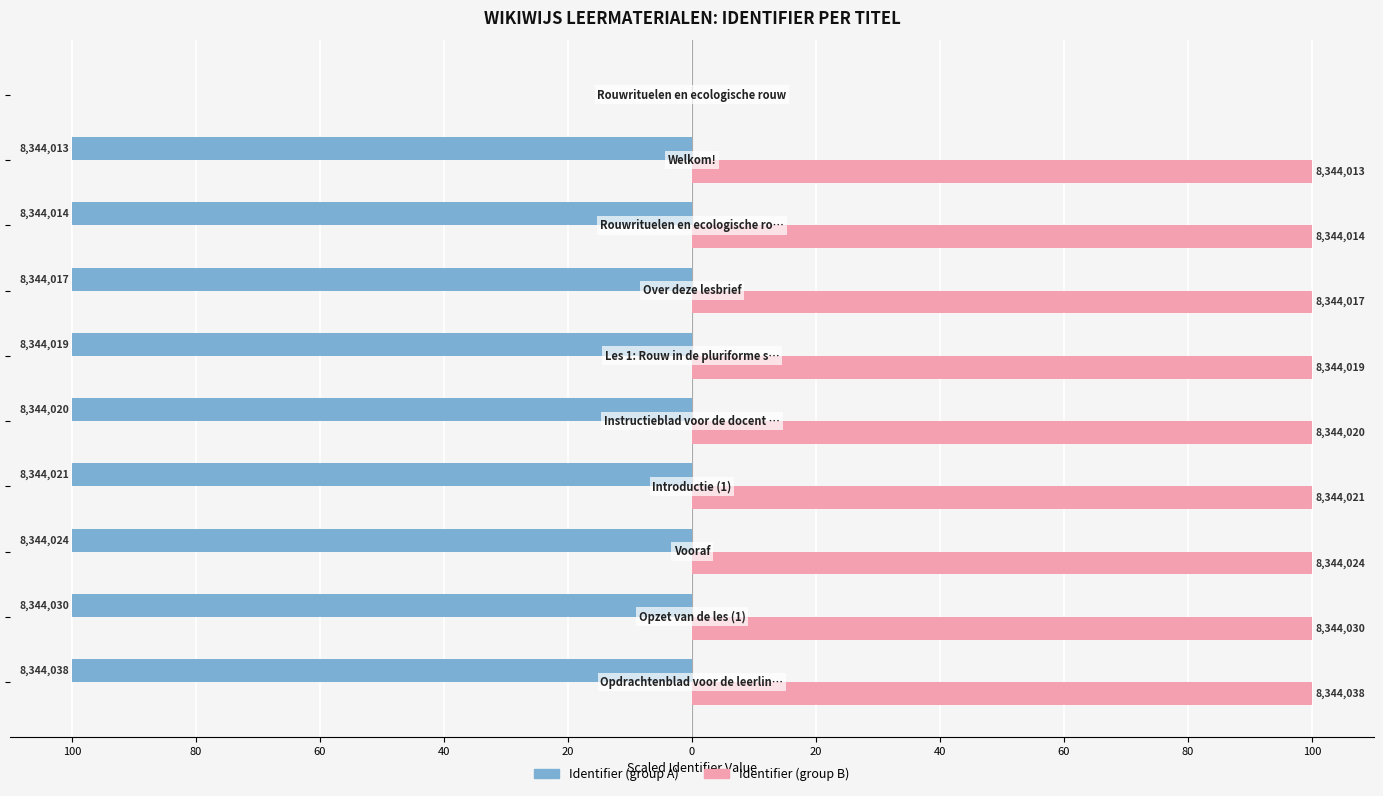

What are all the series names shown in the legend?

Identifier (group A), Identifier (group B)